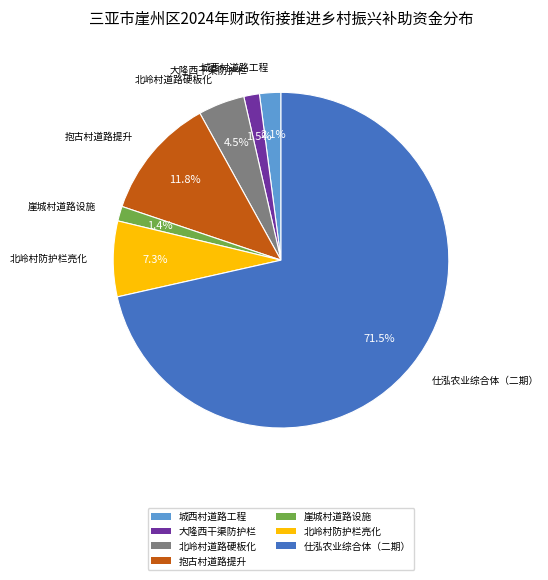

Is there a majority slice in this chart?

Yes